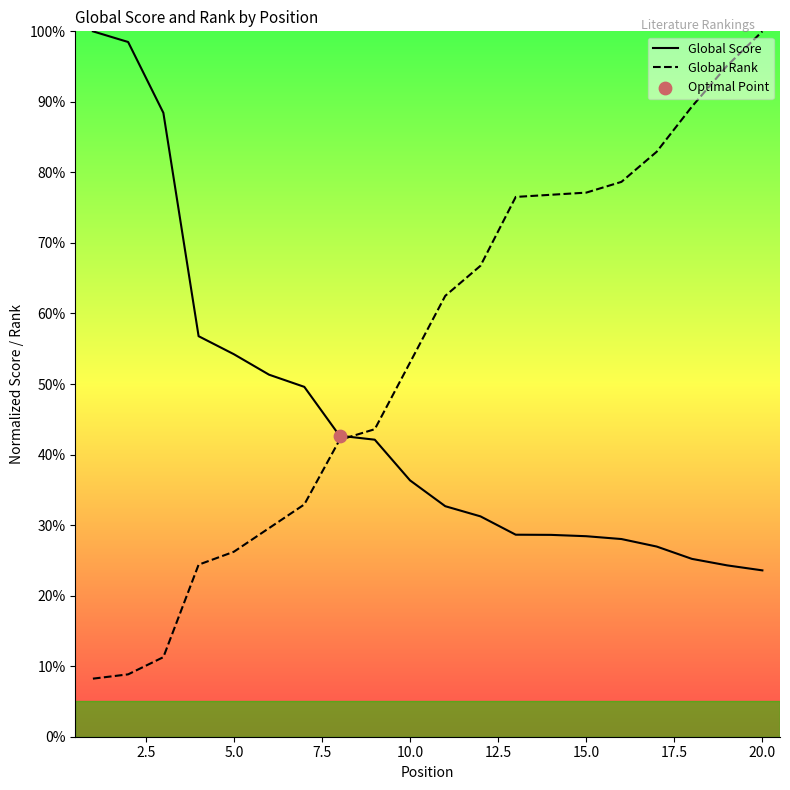

What is the total value across all series at 15.0?

105.6